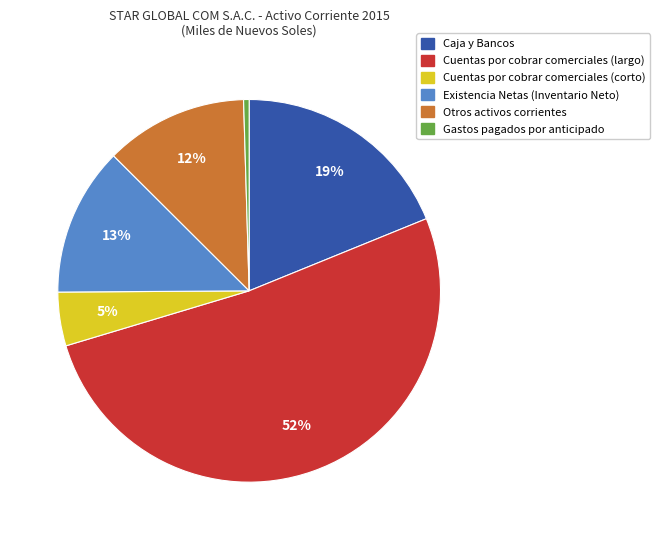

The Caja y Bancos slice represents 19% of the pie. True or false?

True